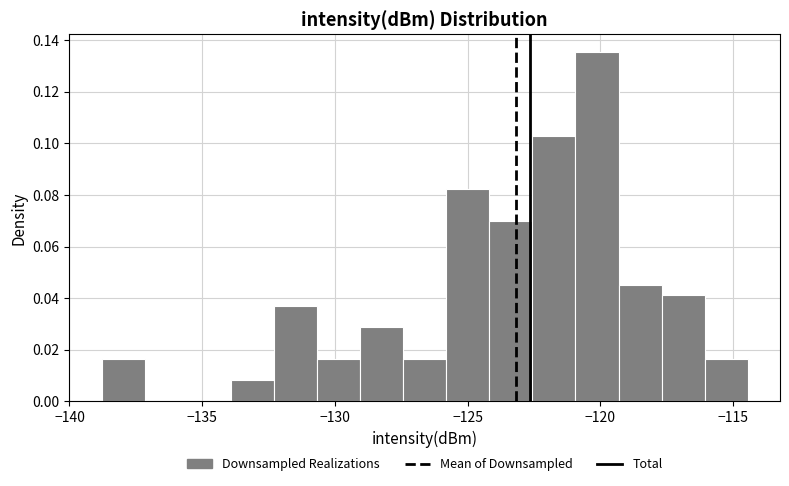

Around what value on the x-axis is the tallest bar? Give the approximate position of its centre, as read against the axis.

-120.0